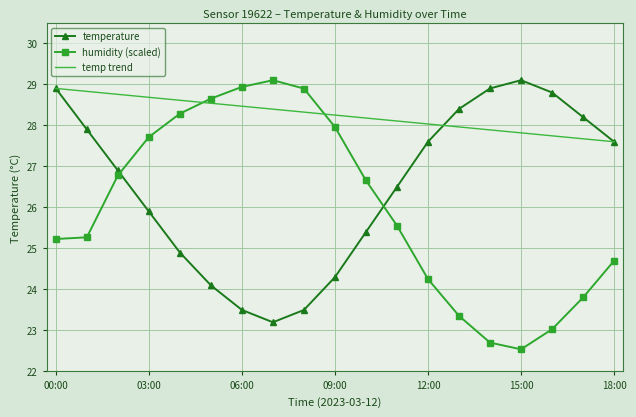

What is the difference between the maximum and second lowest values in the temp trend series?

1.2